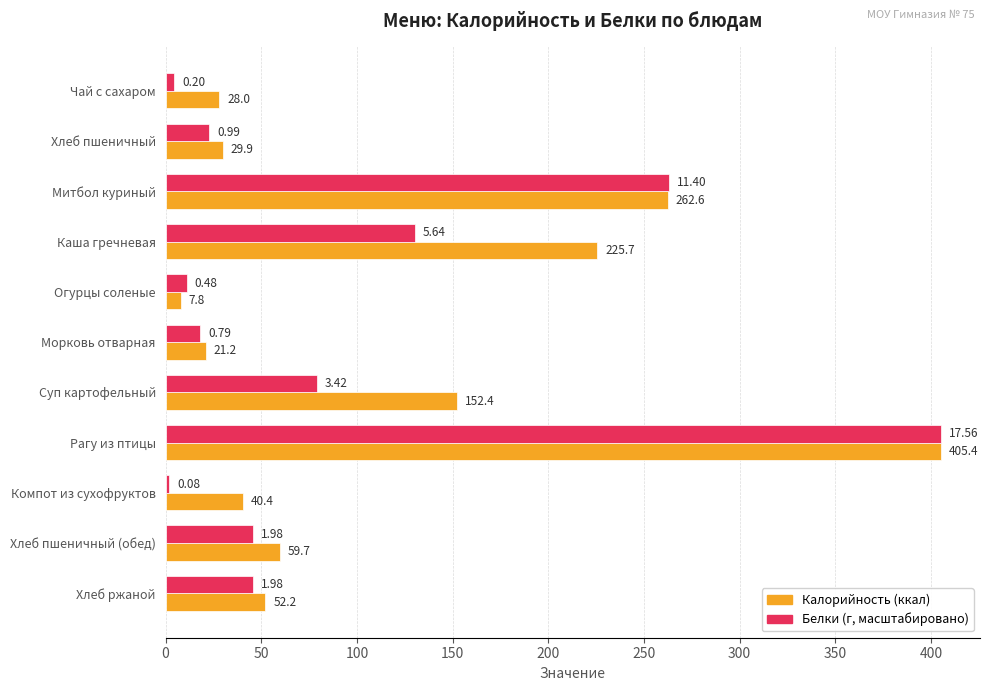

At which category is the sum across all series the highest?

Рагу из птицы